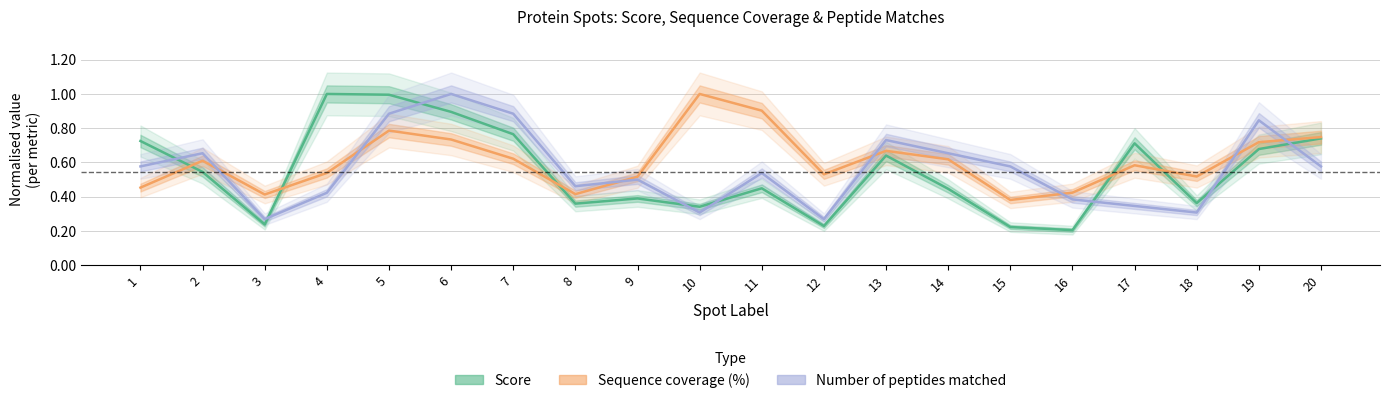

At 17, list the series in order from smallest to largest.

Number of peptides matched, Sequence coverage (%), Score